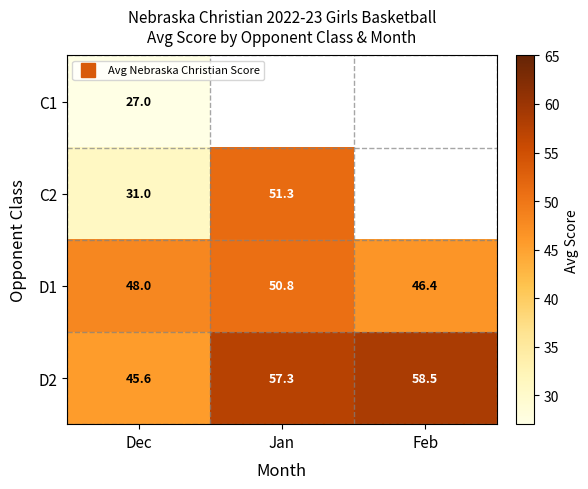

What is the smallest value displayed?

27.0